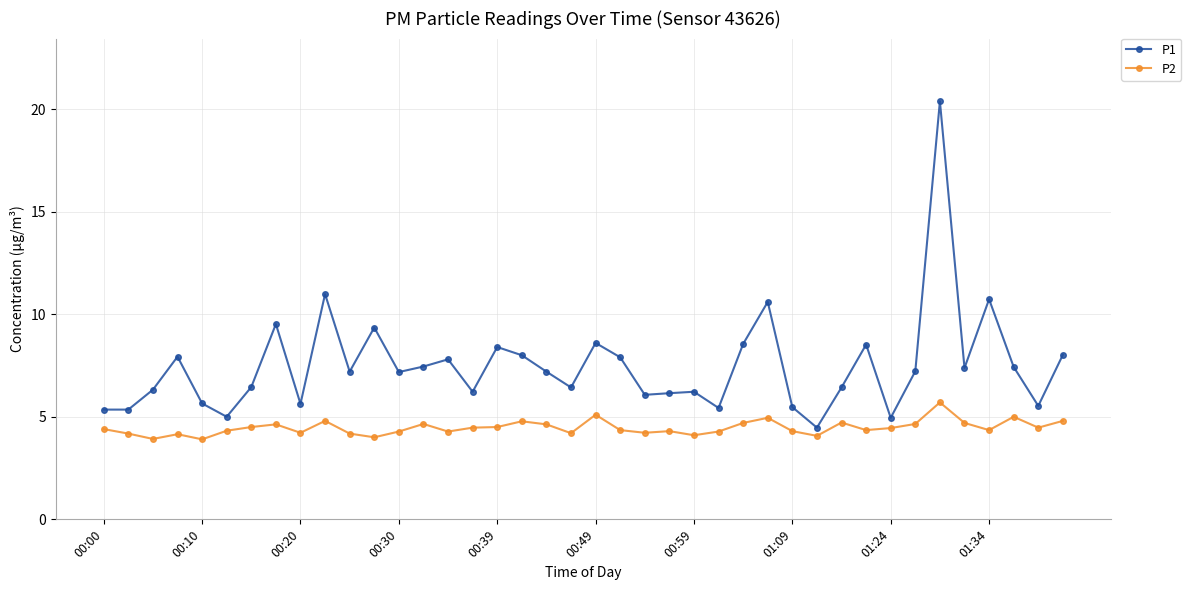

Which series has the largest total across all categories?

P1